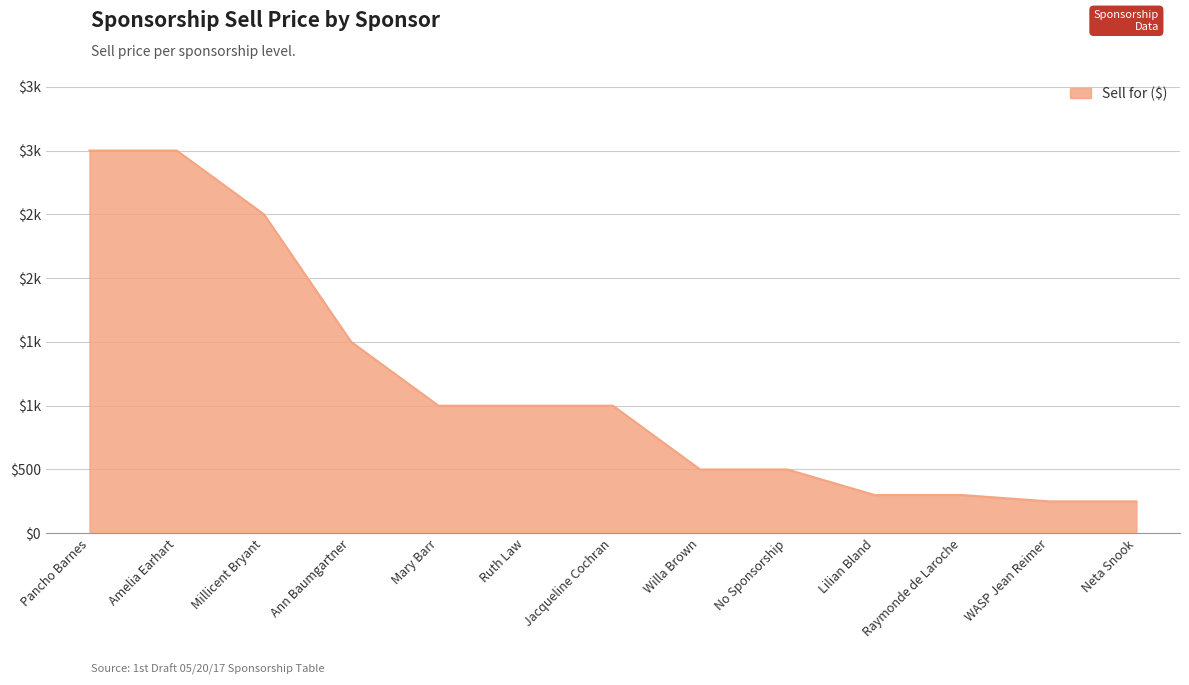

The chart shows a value of 3000 at Pancho Barnes. True or false?

True